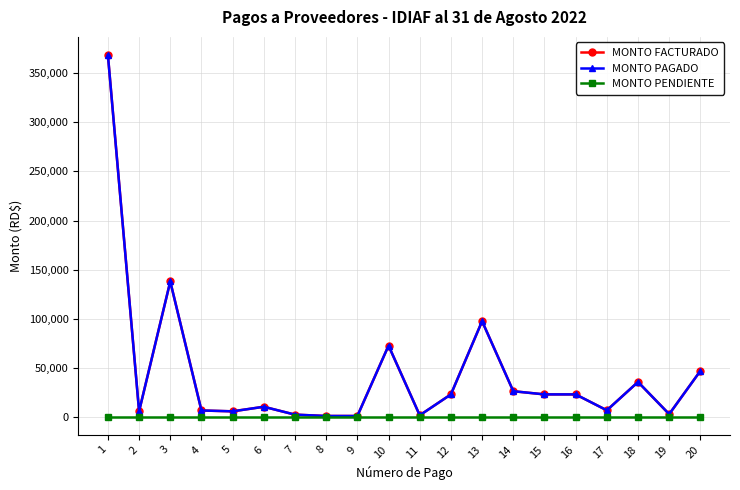

True or false: MONTO FACTURADO and MONTO PENDIENTE intersect in this chart.

False